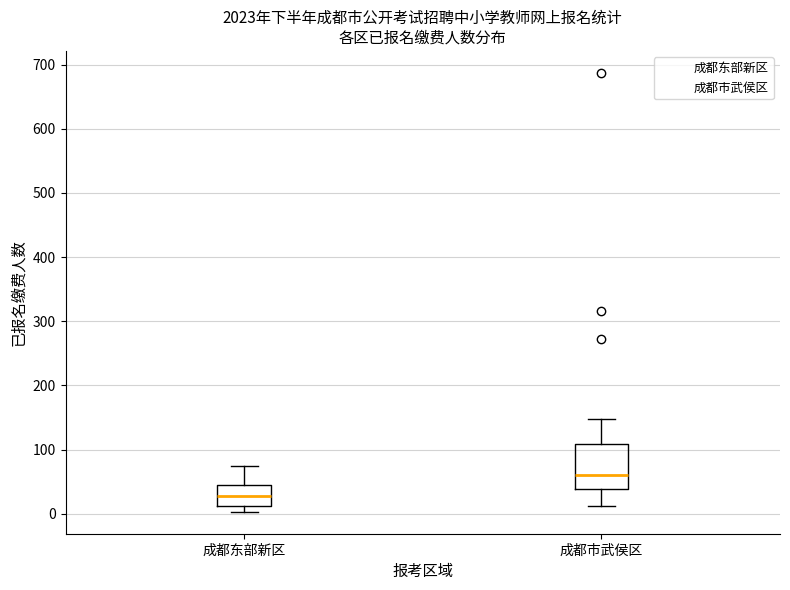

Which box has the highest median line?

成都市武侯区